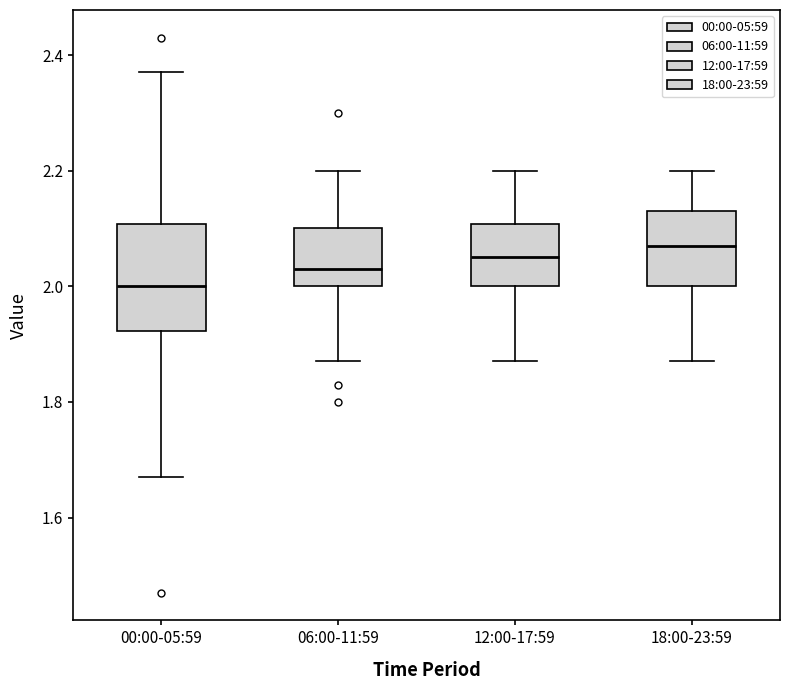

Reading left to right, transcribe this box plot: for each box, give where its median line is, the range the box spans, and where its two whiskers end, as read against the y-axis. The values are not printed on the chart, so give them approximately, as read against the axis.

00:00-05:59: median 2.00, box 1.92 to 2.10, whiskers 1.68 to 2.38
06:00-11:59: median 2.04, box 2.00 to 2.10, whiskers 1.88 to 2.20
12:00-17:59: median 2.06, box 2.00 to 2.10, whiskers 1.88 to 2.20
18:00-23:59: median 2.08, box 2.00 to 2.14, whiskers 1.88 to 2.20